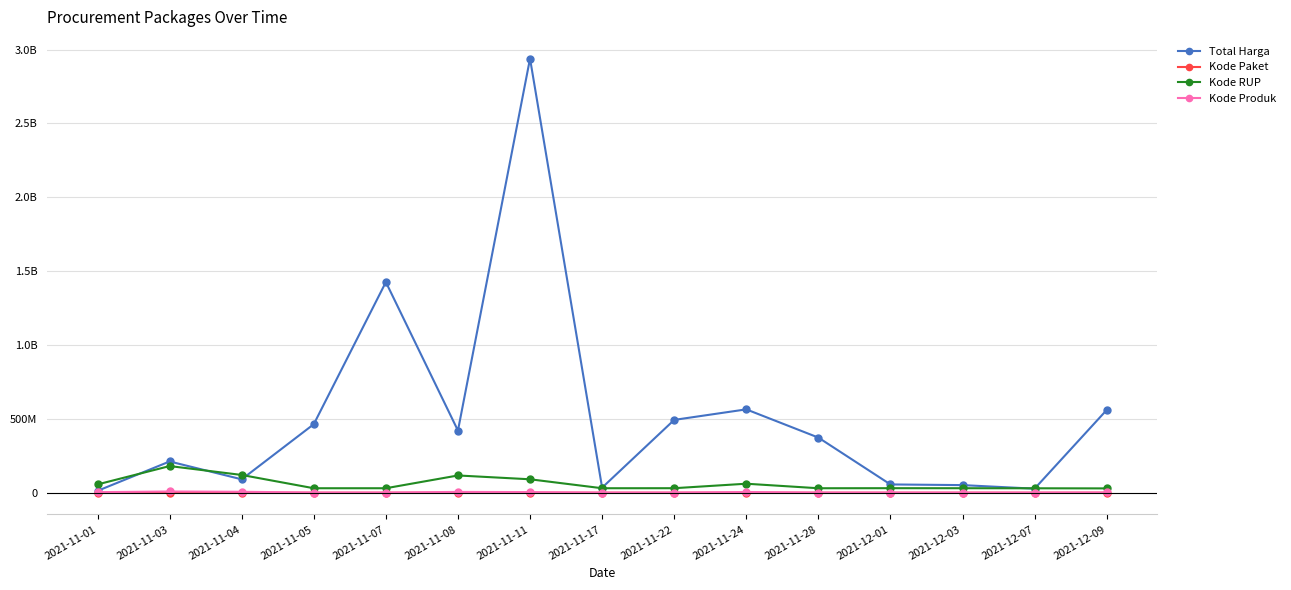

Count the number of categories in the chart.

15